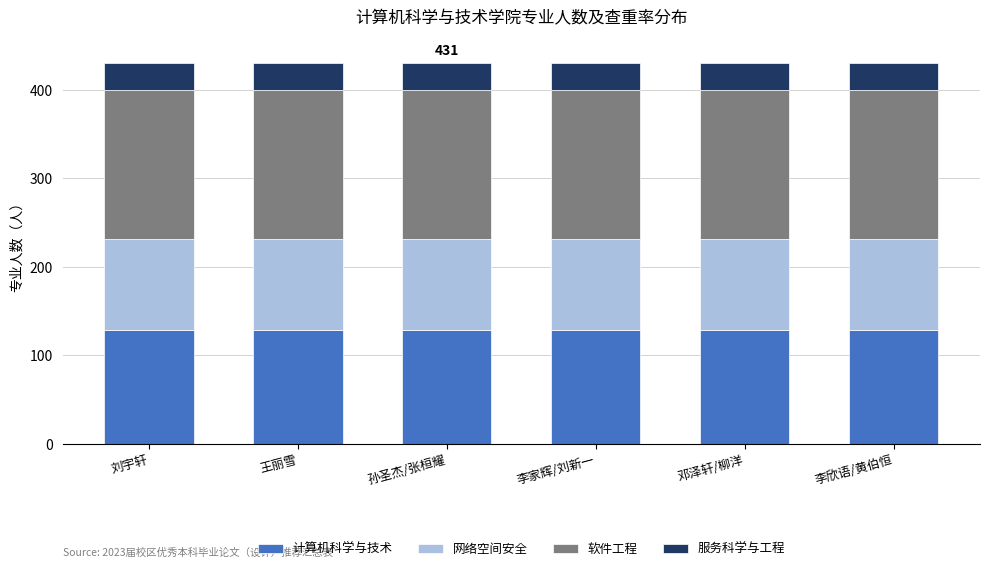

True or false: 计算机科学与技术 has a value of 219 at 李家辉/刘新一.

False